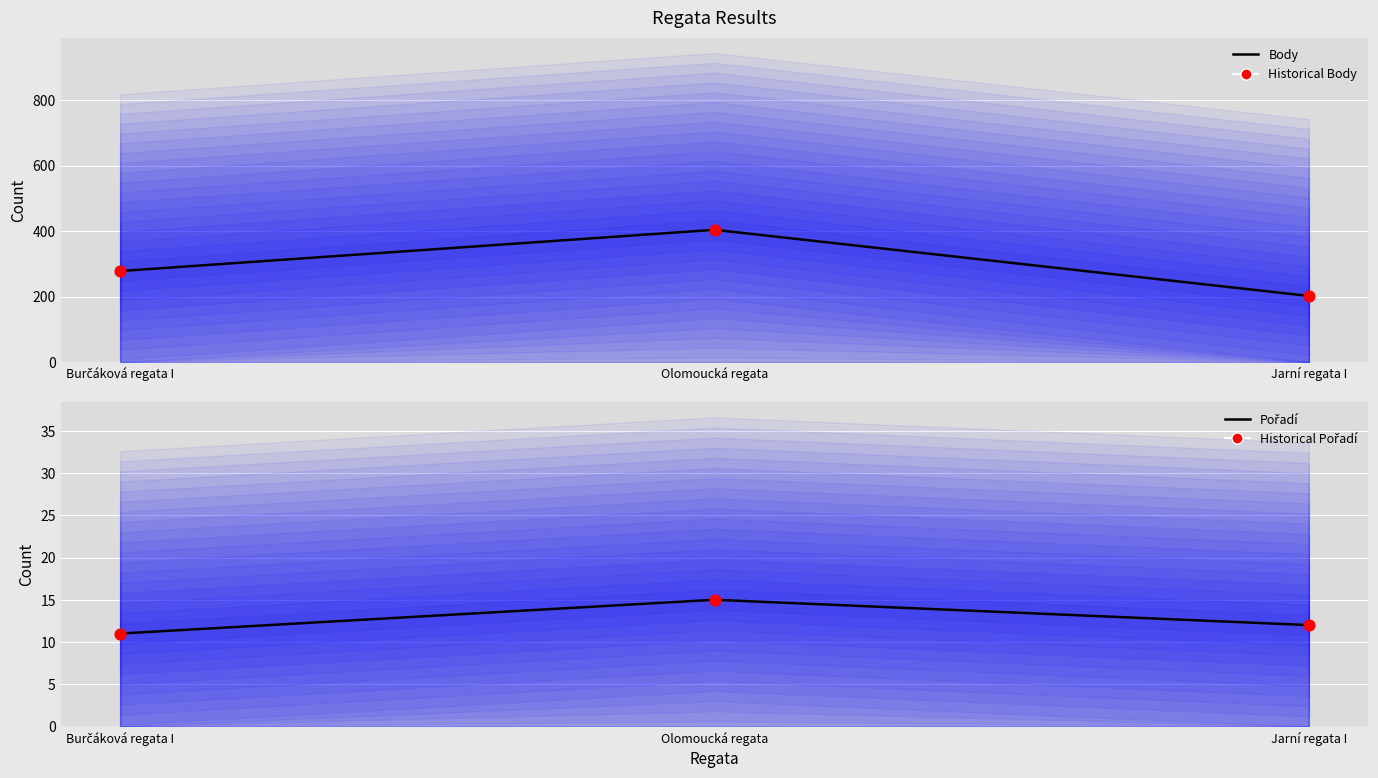

Which series has the largest Y range (max minus min)?

Body